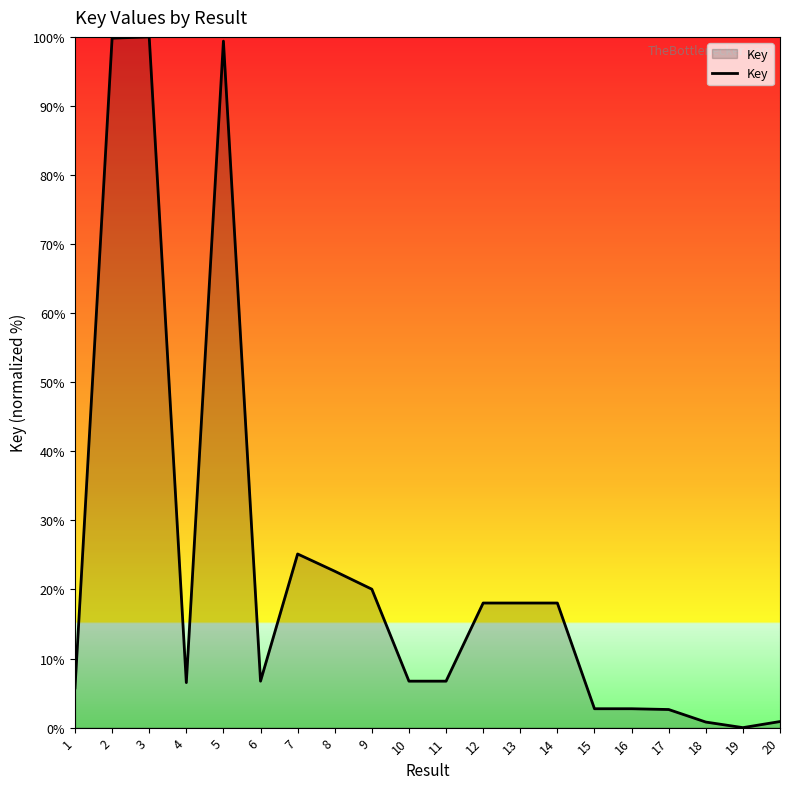

Where is the data nearest to the value 50?

7